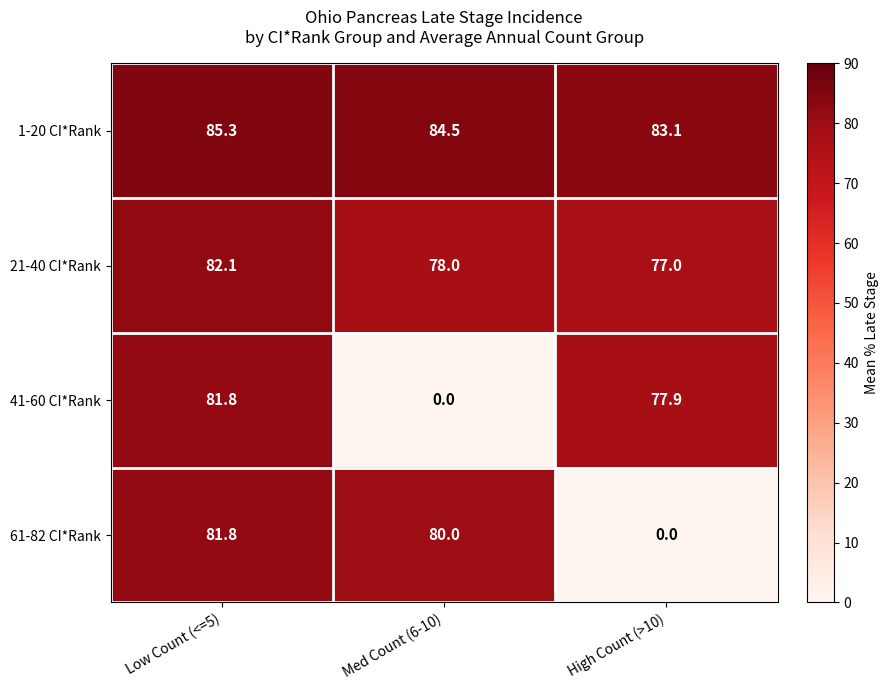

What is the difference between the highest and lowest values at Med Count (6-10)?

84.5